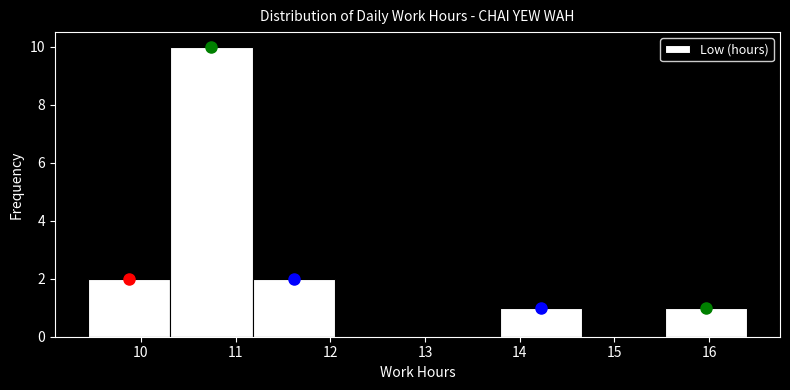

Which range on the x-axis has the tallest bar?

10.31 to 11.18